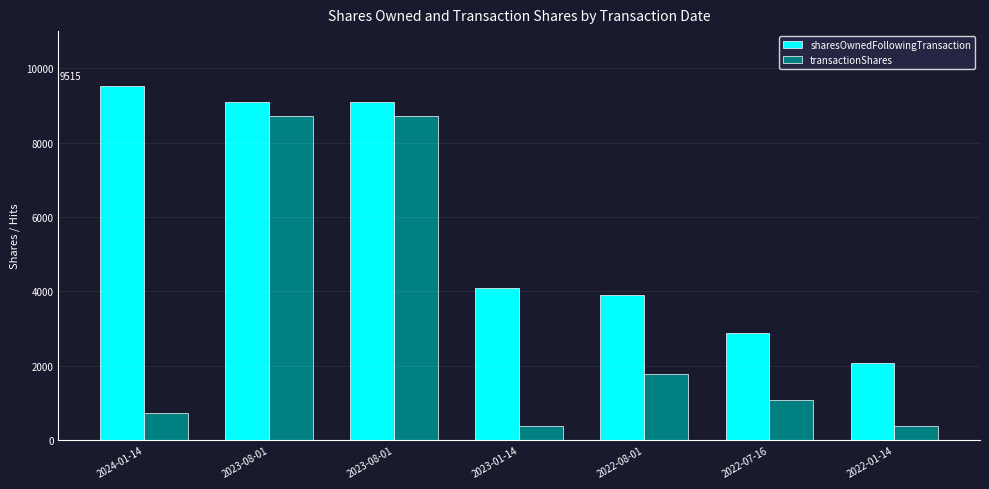

Which category has the highest value across all series?

2024-01-14